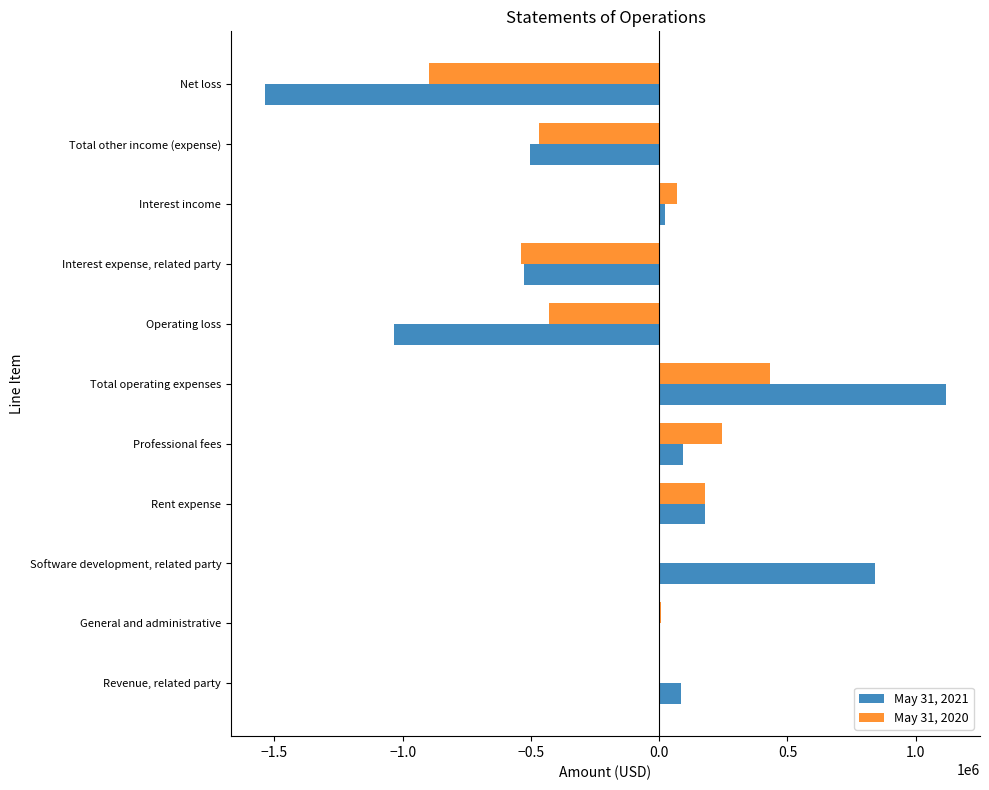

At which label does May 31, 2021 reach its peak?

Total operating expenses